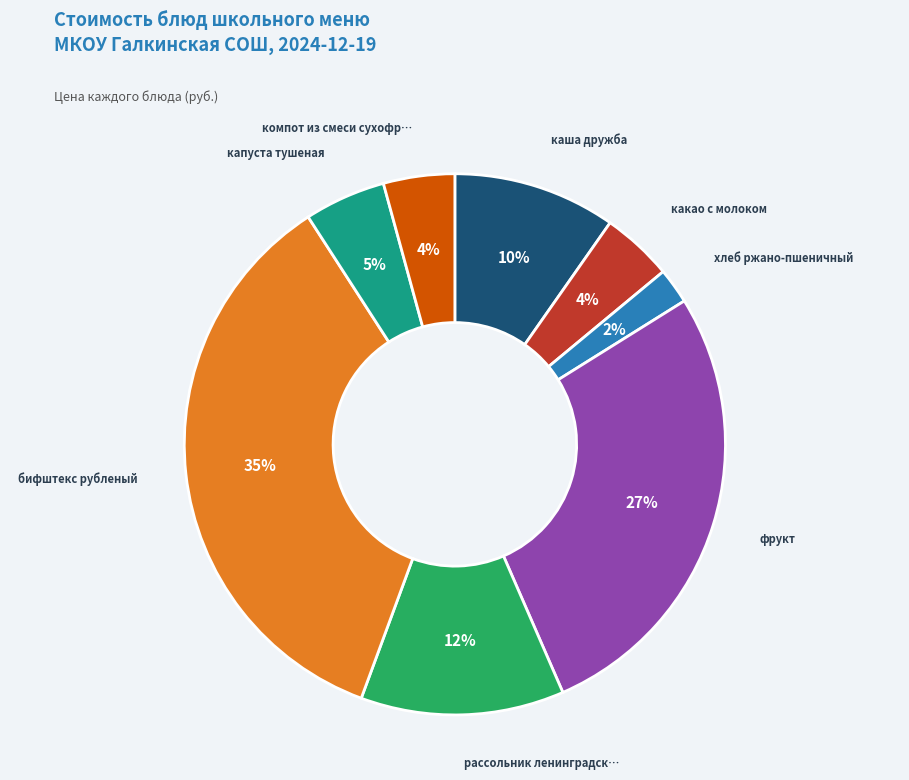

How many slices are in this pie chart?

8